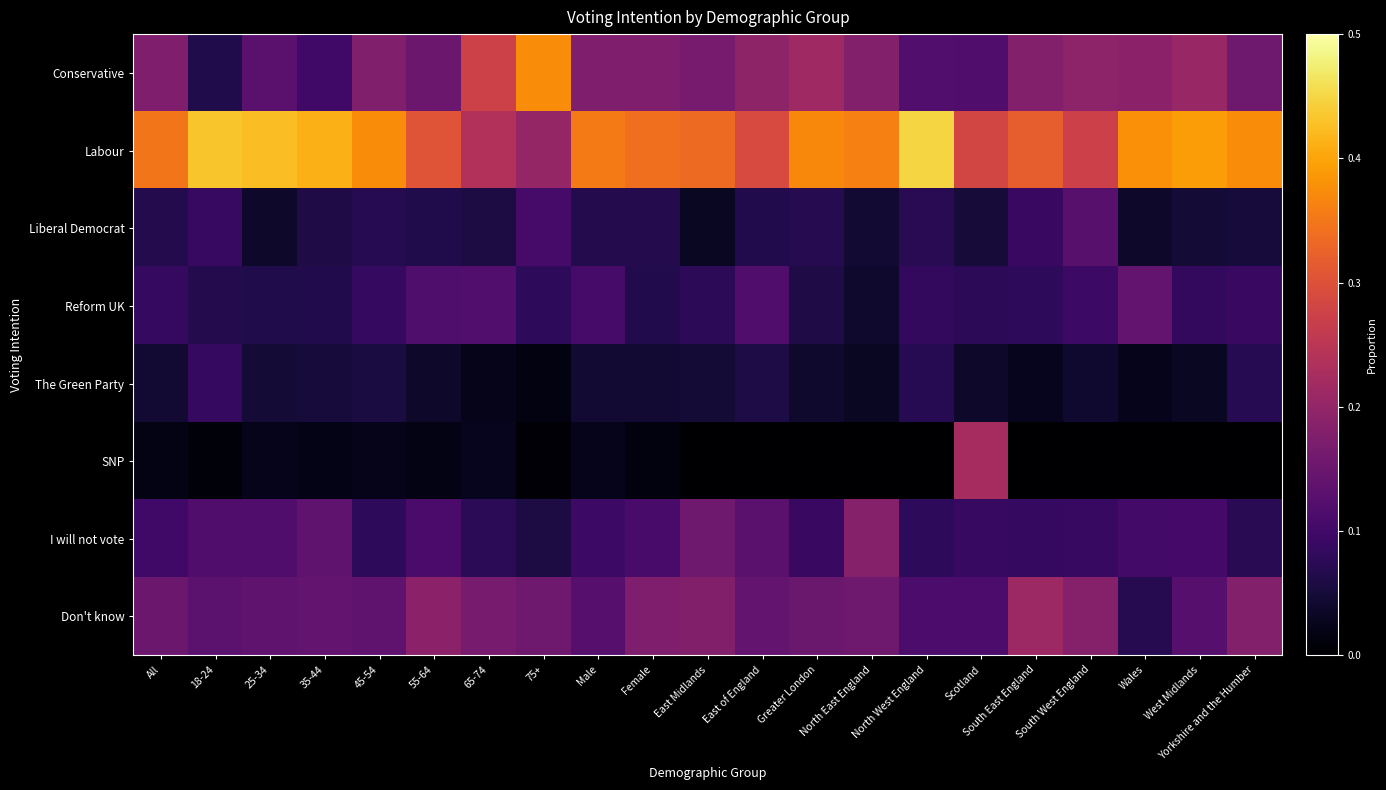

Reading left to right, what are all the values shown in this chart?

Conservative: All=0.2	18-24=0.1	25-34=0.1	35-44=0.1	45-54=0.2	55-64=0.2	65-74=0.3	75+=0.4	Male=0.2	Female=0.2	East Midlands=0.2	East of England=0.2	Greater London=0.2	North East England=0.2	North West England=0.1	Scotland=0.1	South East England=0.2	South West England=0.2	Wales=0.2	West Midlands=0.2	Yorkshire and the Humber=0.2
Labour: All=0.3	18-24=0.4	25-34=0.4	35-44=0.4	45-54=0.4	55-64=0.3	65-74=0.2	75+=0.2	Male=0.4	Female=0.3	East Midlands=0.3	East of England=0.3	Greater London=0.4	North East England=0.4	North West England=0.4	Scotland=0.3	South East England=0.3	South West England=0.3	Wales=0.4	West Midlands=0.4	Yorkshire and the Humber=0.4
Liberal Democrat: All=0.1	18-24=0.1	25-34=0.0	35-44=0.1	45-54=0.1	55-64=0.1	65-74=0.1	75+=0.1	Male=0.1	Female=0.1	East Midlands=0.0	East of England=0.1	Greater London=0.1	North East England=0.0	North West England=0.1	Scotland=0.1	South East England=0.1	South West England=0.1	Wales=0.0	West Midlands=0.0	Yorkshire and the Humber=0.1
Reform UK: All=0.1	18-24=0.1	25-34=0.1	35-44=0.1	45-54=0.1	55-64=0.1	65-74=0.1	75+=0.1	Male=0.1	Female=0.1	East Midlands=0.1	East of England=0.1	Greater London=0.1	North East England=0.0	North West England=0.1	Scotland=0.1	South East England=0.1	South West England=0.1	Wales=0.1	West Midlands=0.1	Yorkshire and the Humber=0.1
The Green Party: All=0.0	18-24=0.1	25-34=0.0	35-44=0.1	45-54=0.1	55-64=0.0	65-74=0.0	75+=0.0	Male=0.0	Female=0.0	East Midlands=0.0	East of England=0.1	Greater London=0.0	North East England=0.0	North West England=0.1	Scotland=0.0	South East England=0.0	South West England=0.0	Wales=0.0	West Midlands=0.0	Yorkshire and the Humber=0.1
SNP: All=0.0	18-24=0.0	25-34=0.0	35-44=0.0	45-54=0.0	55-64=0.0	65-74=0.0	75+=0.0	Male=0.0	Female=0.0	East Midlands=0.0	East of England=0.0	Greater London=0.0	North East England=0.0	North West England=0.0	Scotland=0.2	South East England=0.0	South West England=0.0	Wales=0.0	West Midlands=0.0	Yorkshire and the Humber=0.0
I will not vote: All=0.1	18-24=0.1	25-34=0.1	35-44=0.1	45-54=0.1	55-64=0.1	65-74=0.1	75+=0.1	Male=0.1	Female=0.1	East Midlands=0.2	East of England=0.1	Greater London=0.1	North East England=0.2	North West England=0.1	Scotland=0.1	South East England=0.1	South West England=0.1	Wales=0.1	West Midlands=0.1	Yorkshire and the Humber=0.1
Don't know: All=0.2	18-24=0.1	25-34=0.1	35-44=0.1	45-54=0.1	55-64=0.2	65-74=0.2	75+=0.2	Male=0.1	Female=0.2	East Midlands=0.2	East of England=0.1	Greater London=0.1	North East England=0.2	North West England=0.1	Scotland=0.1	South East England=0.2	South West England=0.2	Wales=0.1	West Midlands=0.1	Yorkshire and the Humber=0.2